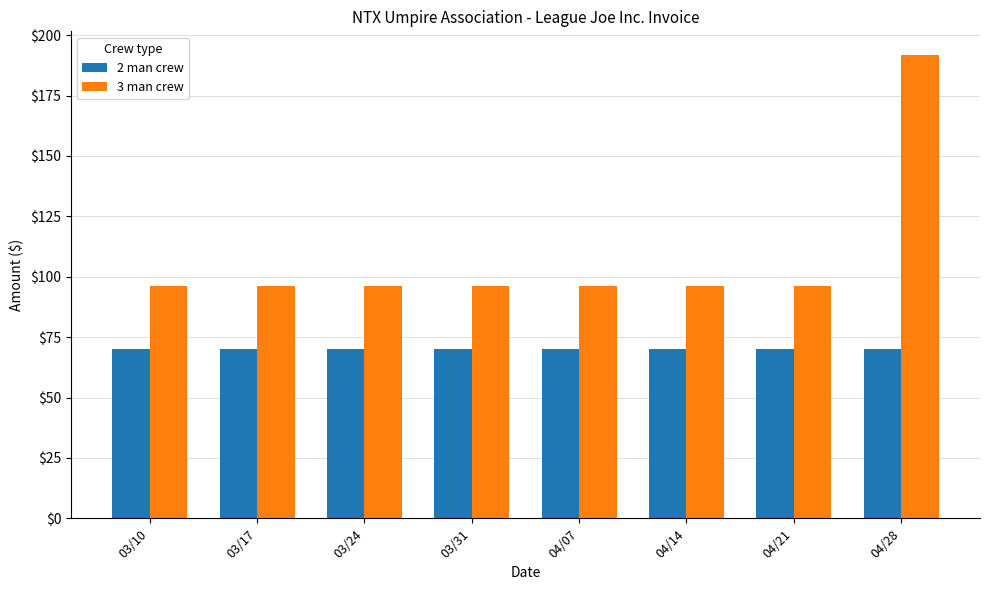

Which series has the largest total across all categories?

3 man crew